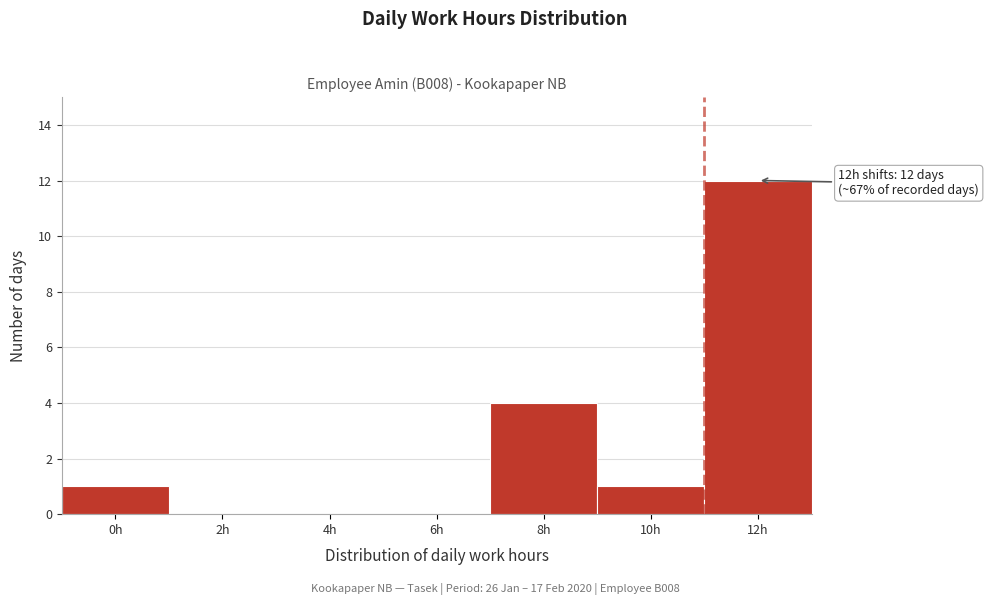

Reading left to right, extract all data points from this chart.

0h=1	2h=0	4h=0	6h=0	8h=4	10h=1	12h=12